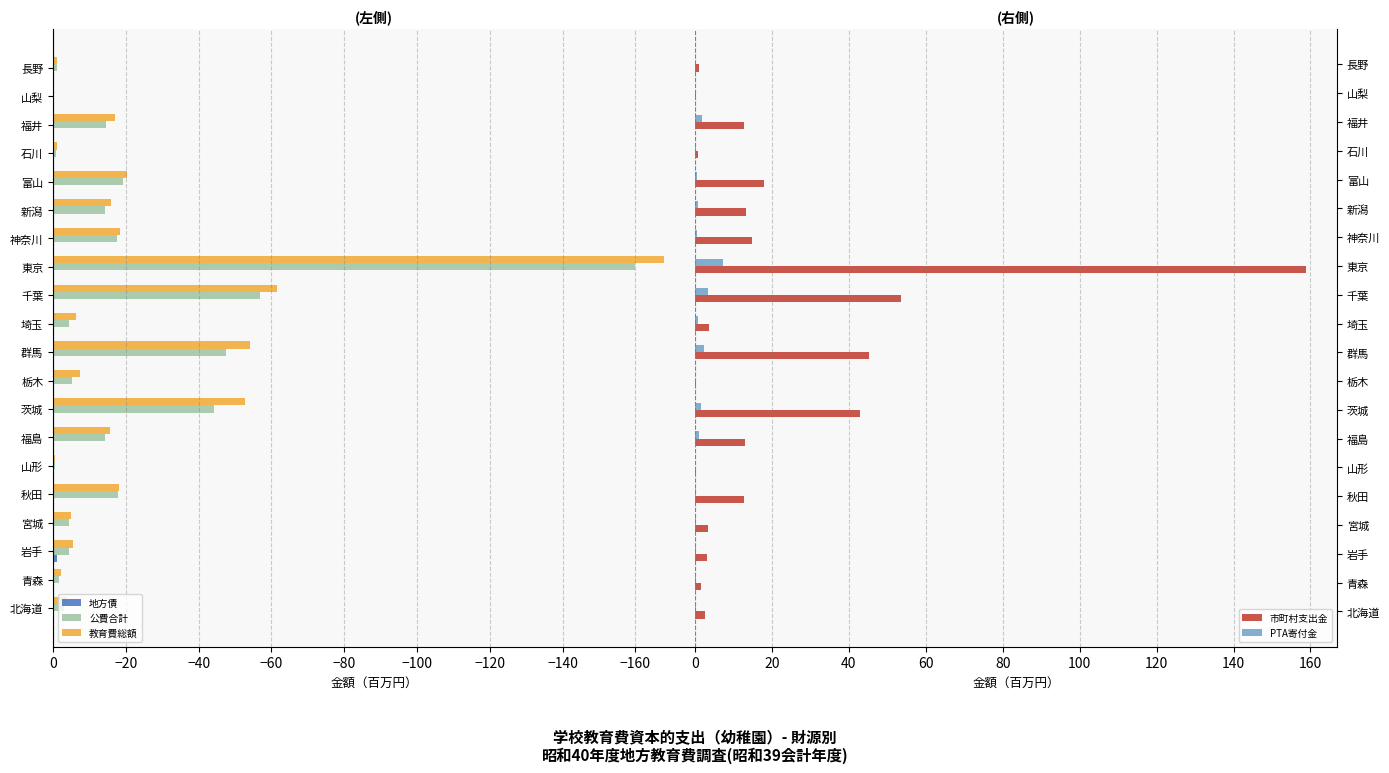

What is the average value of the 公費合計 series?

-21.6